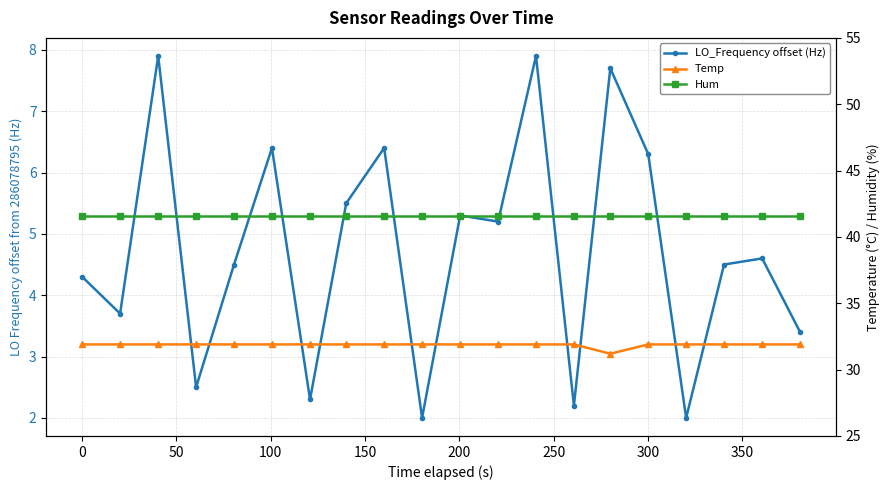

What is the maximum value shown in the chart?

41.6